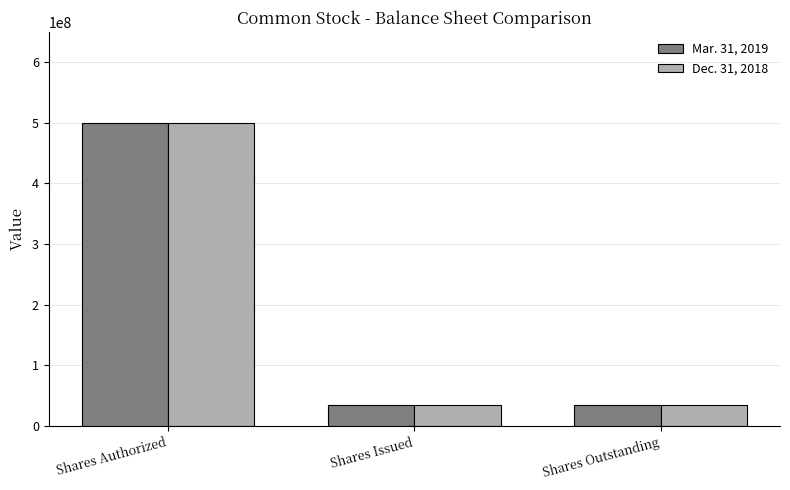

Which category has the highest value across all series?

Shares Authorized